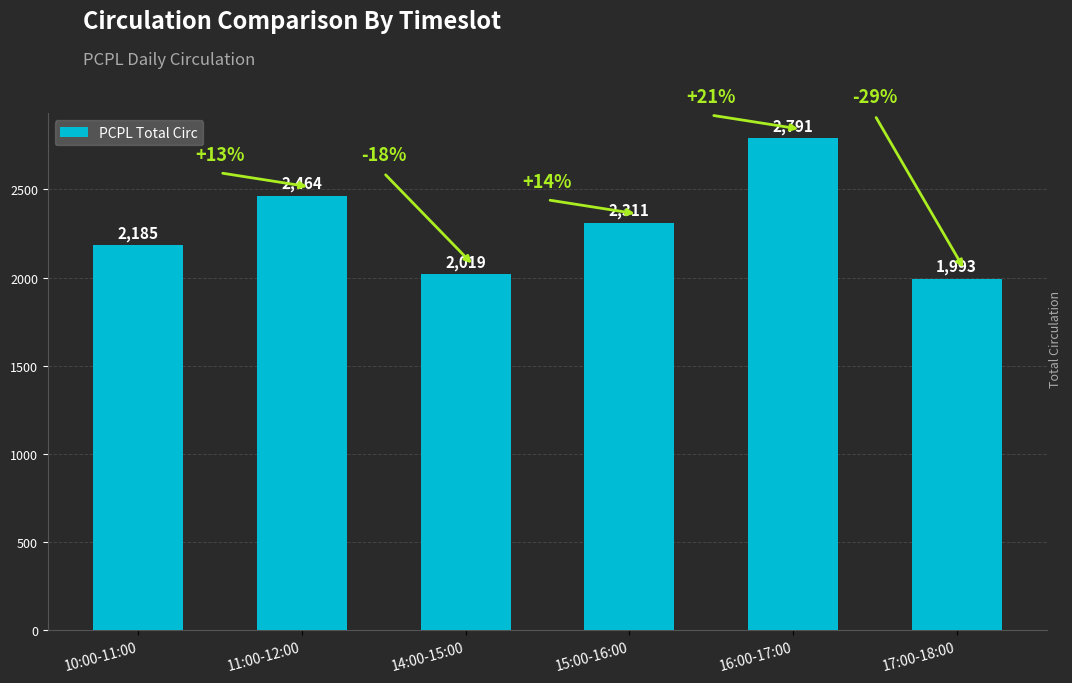

Reading left to right, what are all the values shown in this chart?

2185	2464	2019	2311	2791	1993